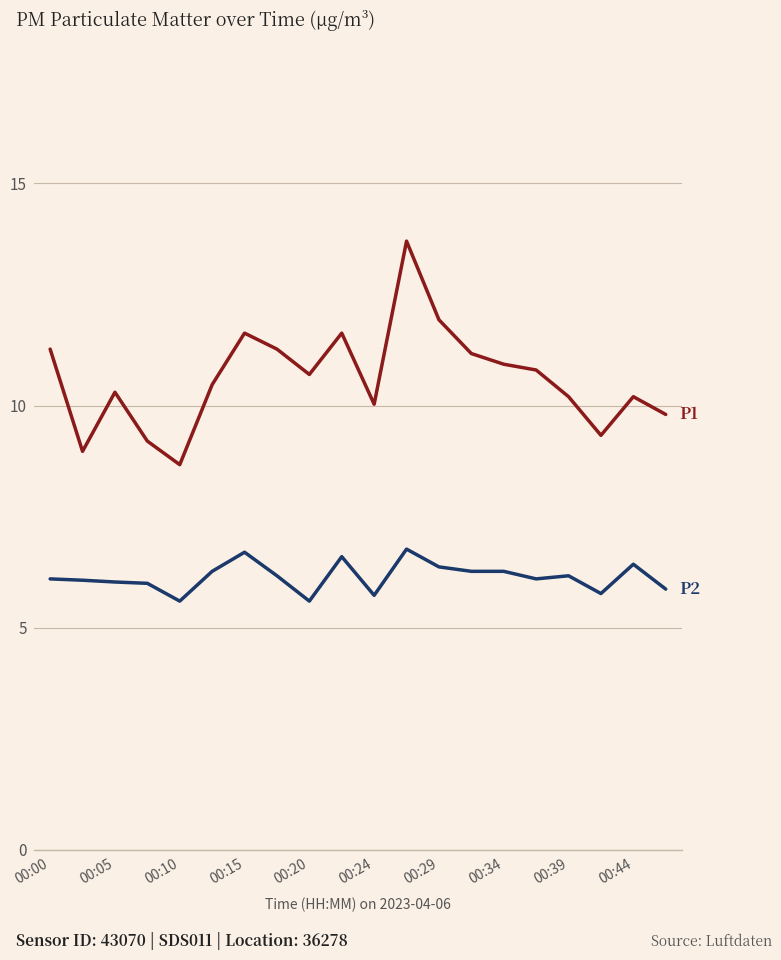

What is the maximum value shown in the chart?

13.7